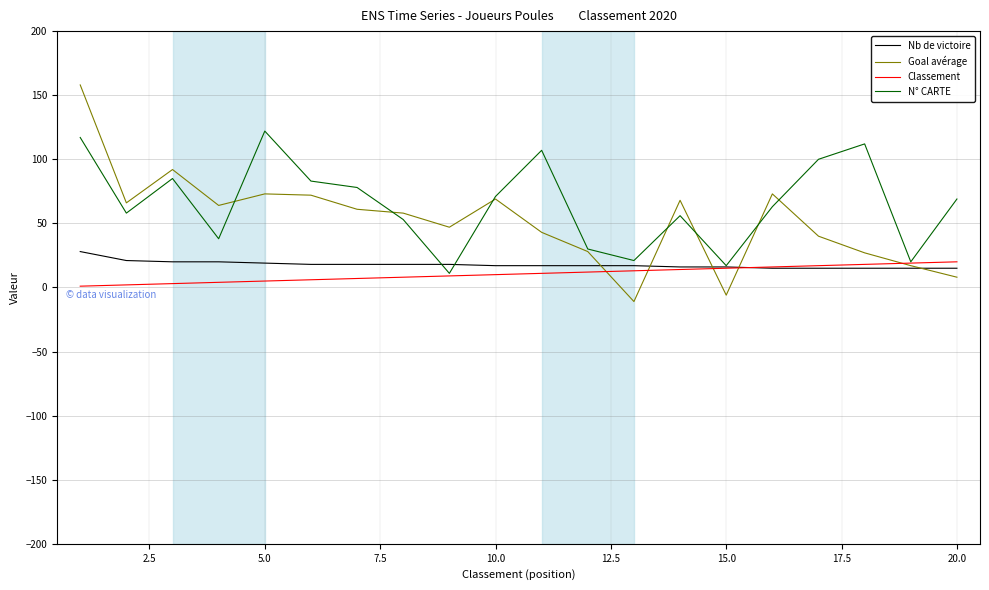

Which series has the largest range (max minus min)?

Goal avérage